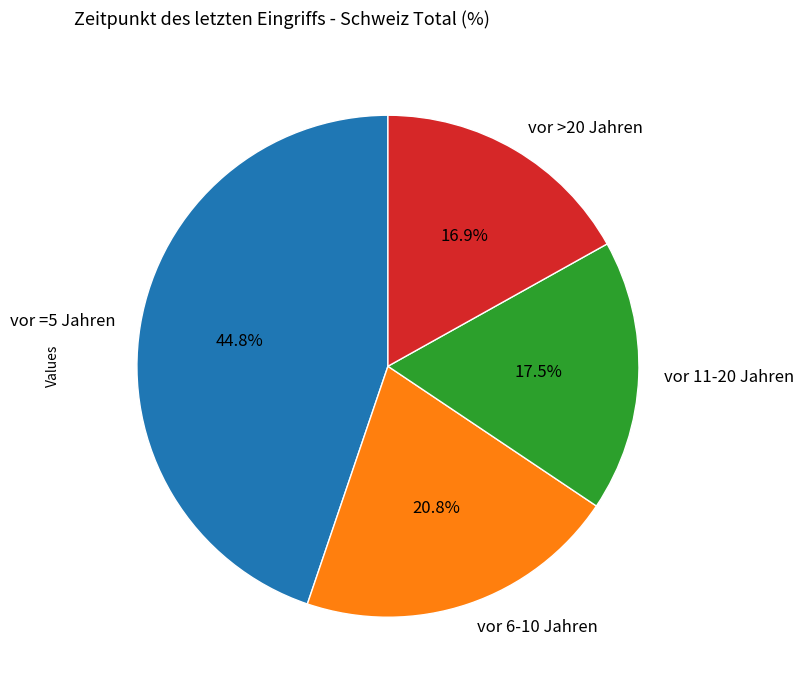

To the nearest percent, what is the combined percentage of vor =5 Jahren and vor >20 Jahren?

62%